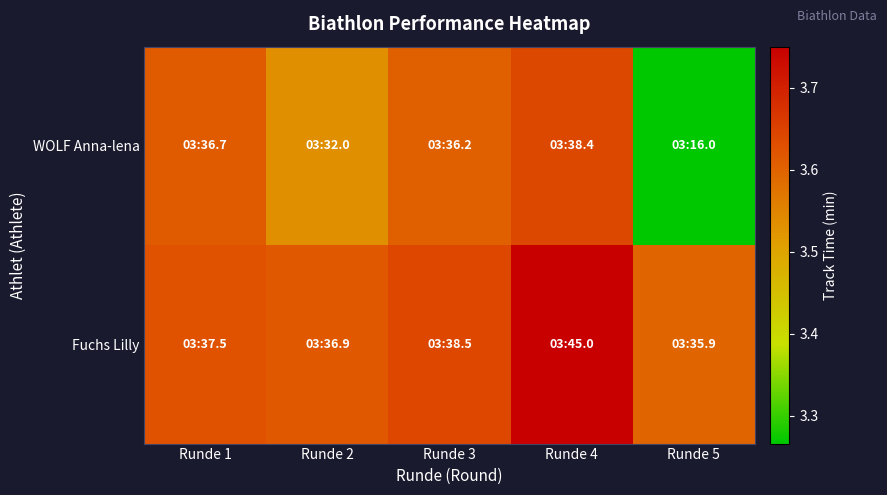

Reading right to left, extract all data points from this chart.

WOLF Anna-lena: Runde 5=3.3	Runde 4=3.6	Runde 3=3.6	Runde 2=3.5	Runde 1=3.6
Fuchs Lilly: Runde 5=3.6	Runde 4=3.8	Runde 3=3.6	Runde 2=3.6	Runde 1=3.6